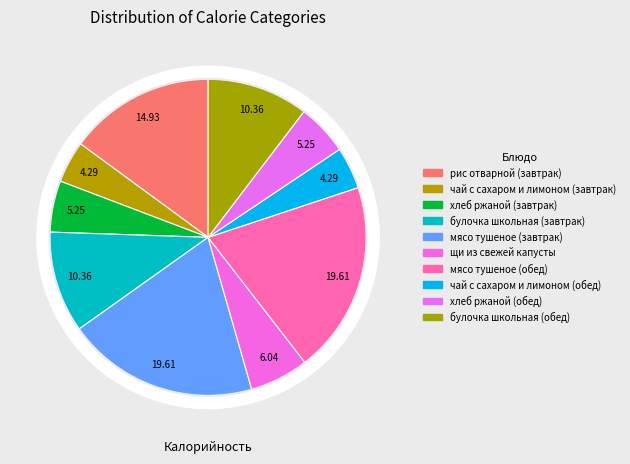

What is the largest slice in the pie chart?

мясо тушеное (завтрак)